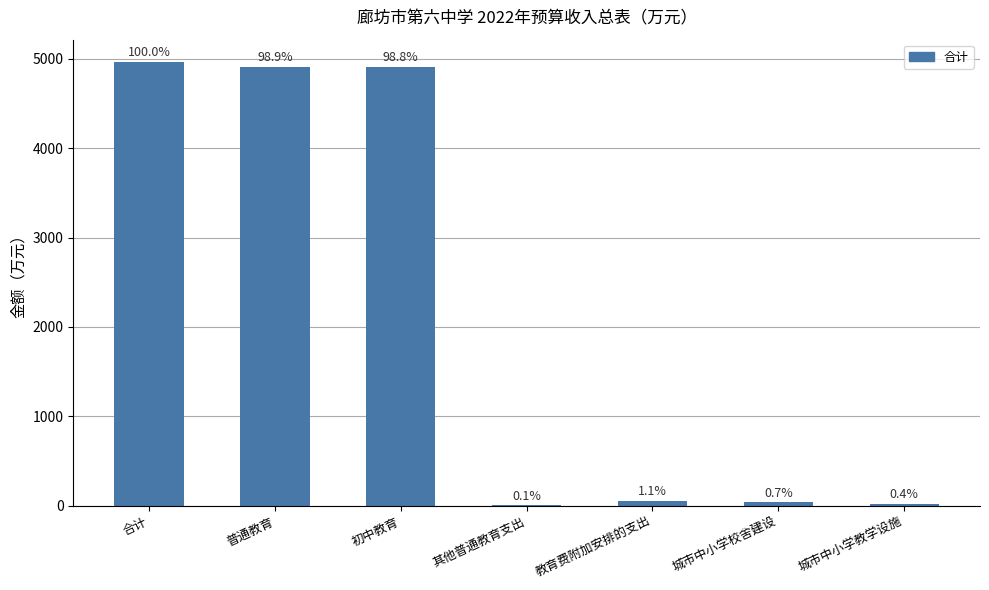

Are the bars horizontal?

No